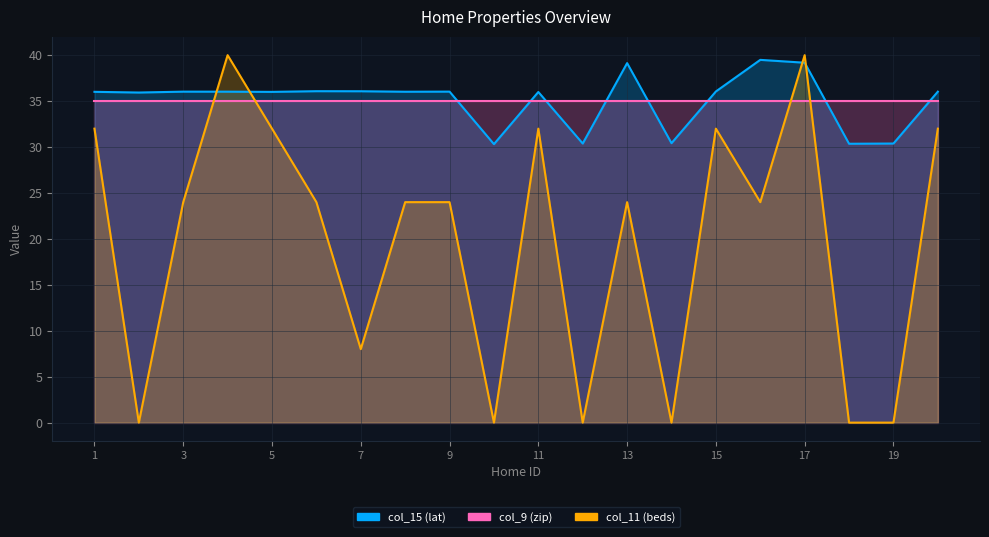

Which series has the largest range (max minus min)?

col_11 (beds)